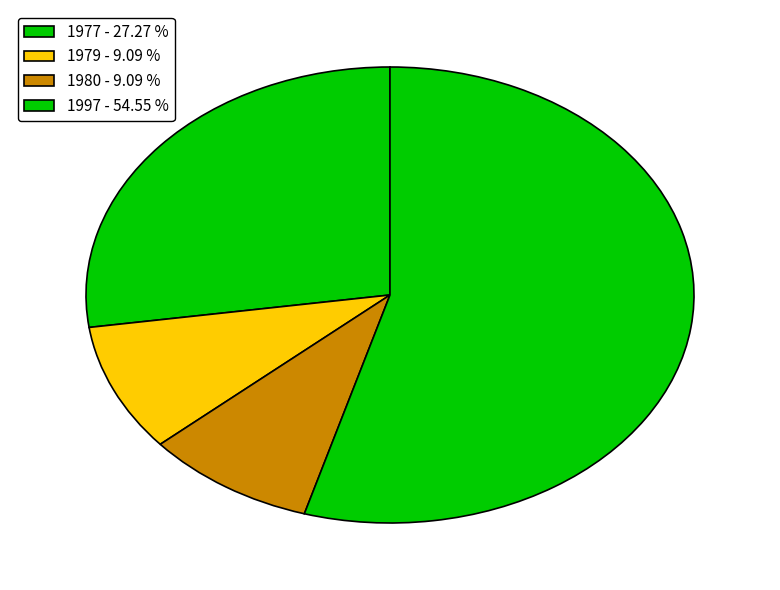

How many slices are in this pie chart?

4